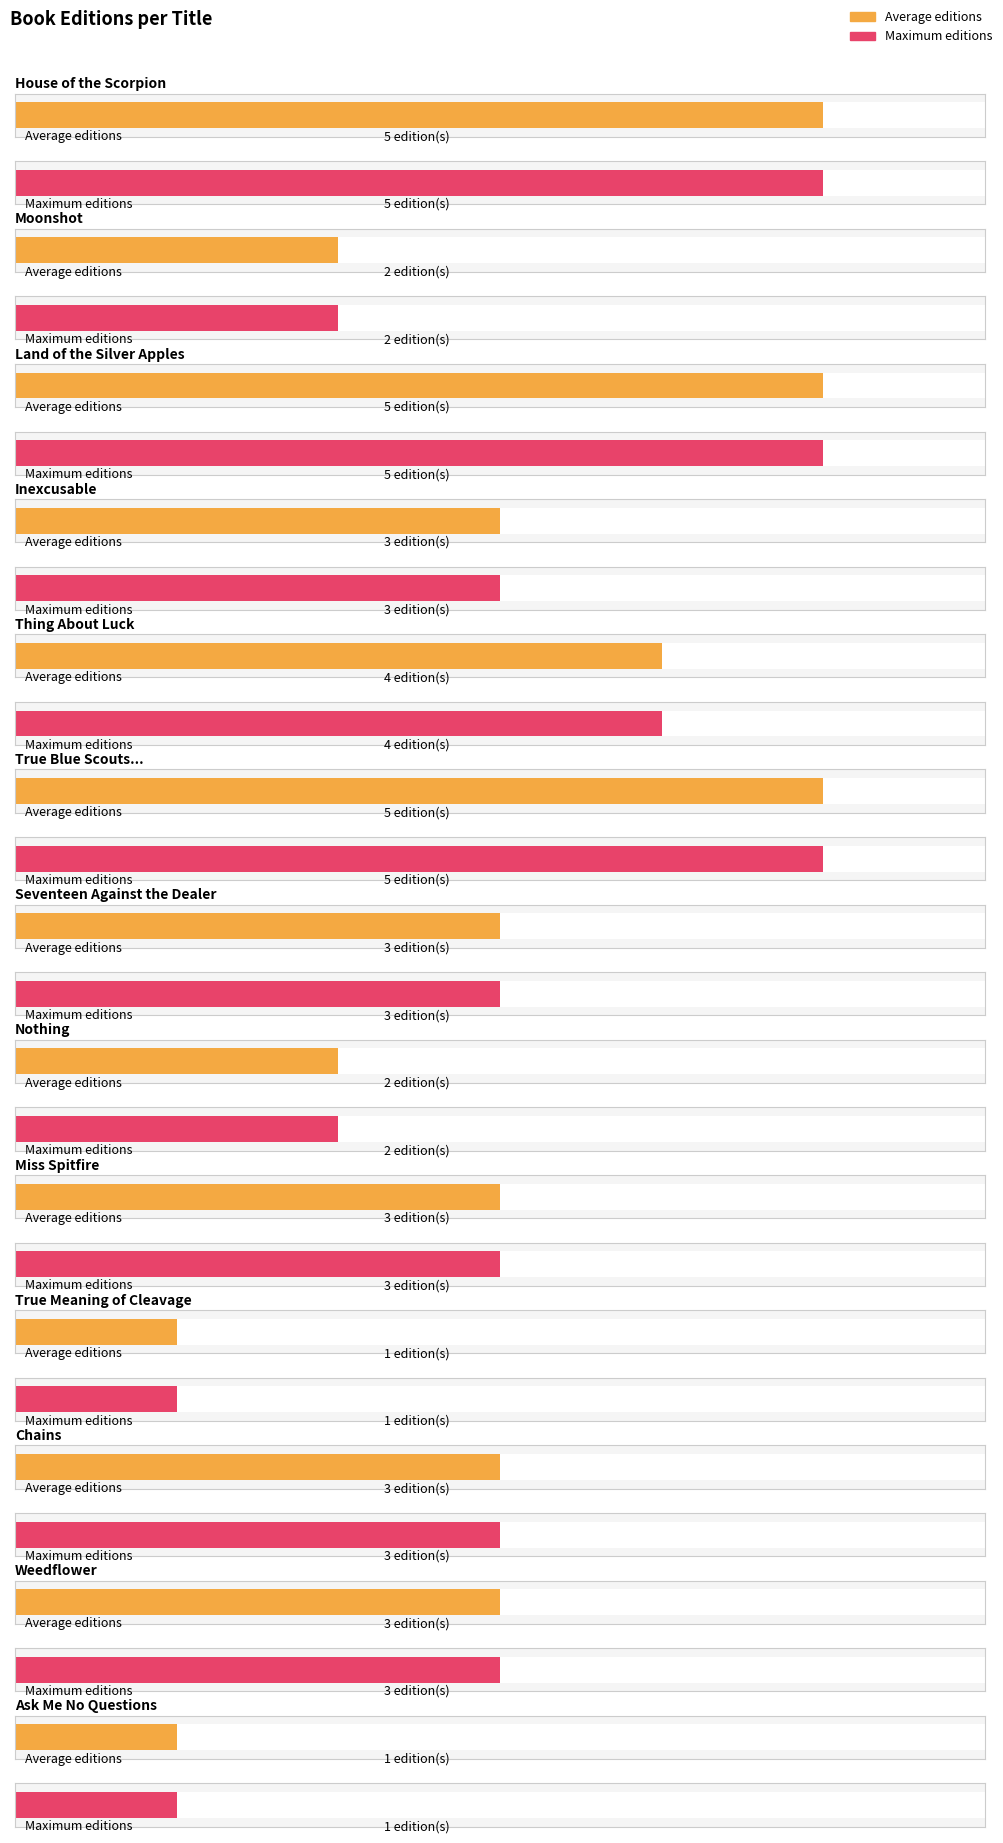

Reading right to left, transcribe all the data shown in this chart.

1	3	3	1	3	2	3	5	4	3	5	2	5